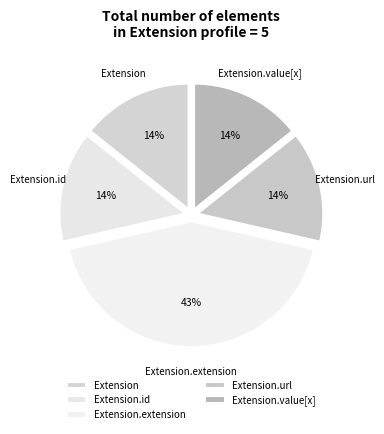

To the nearest percent, what is the average slice percentage?

20%